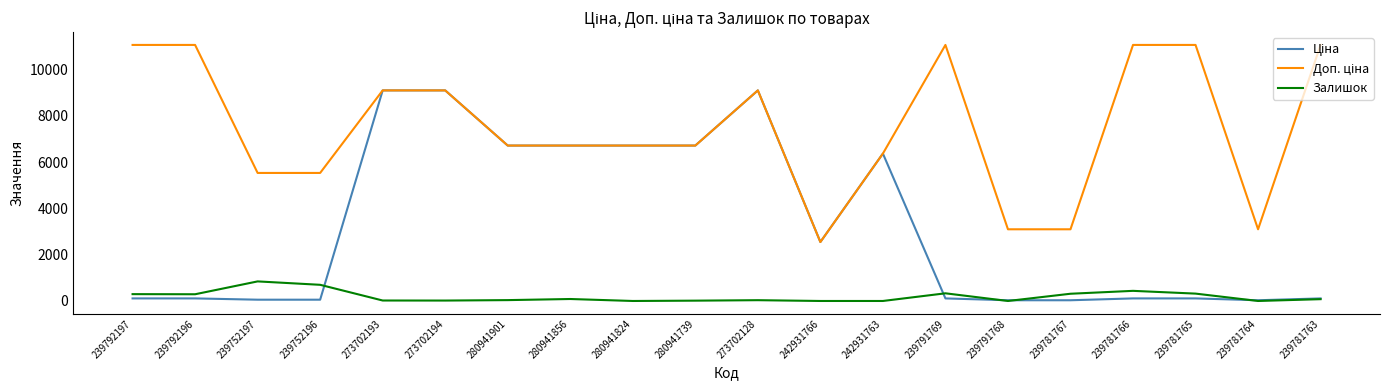

What is the highest value of the Залишок series?

845.0